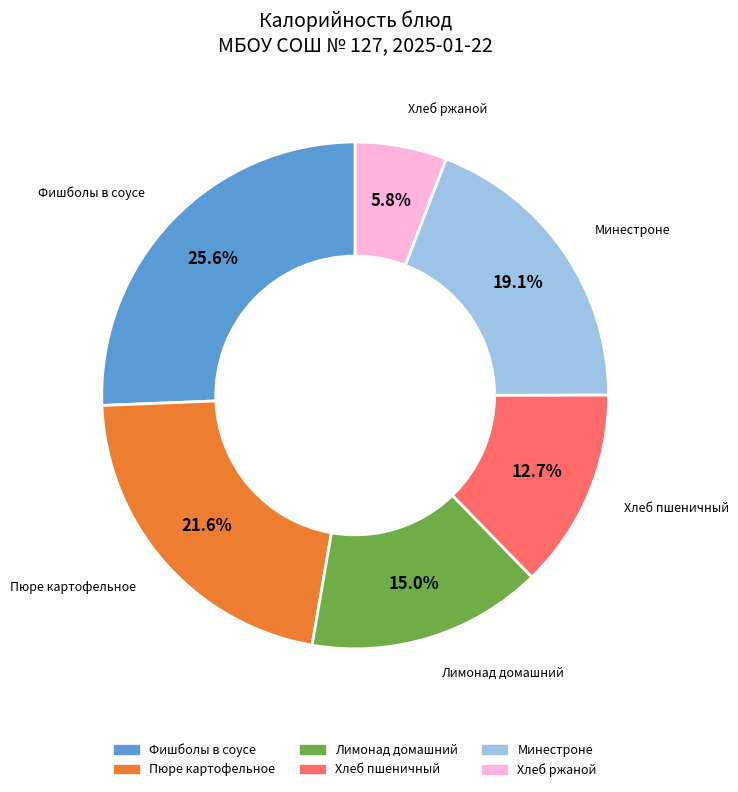

What is the largest slice in the pie chart?

Фишболы в соусе